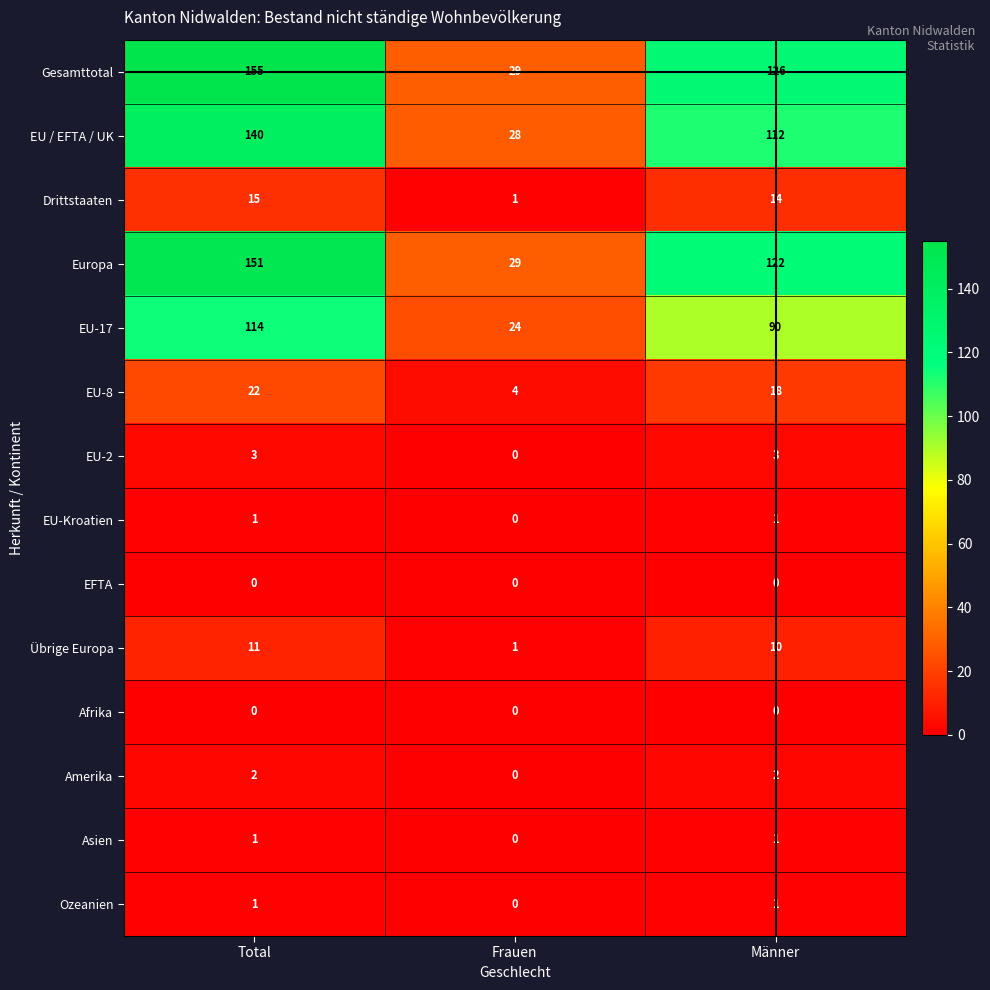

Which category has the highest value across all series?

Total